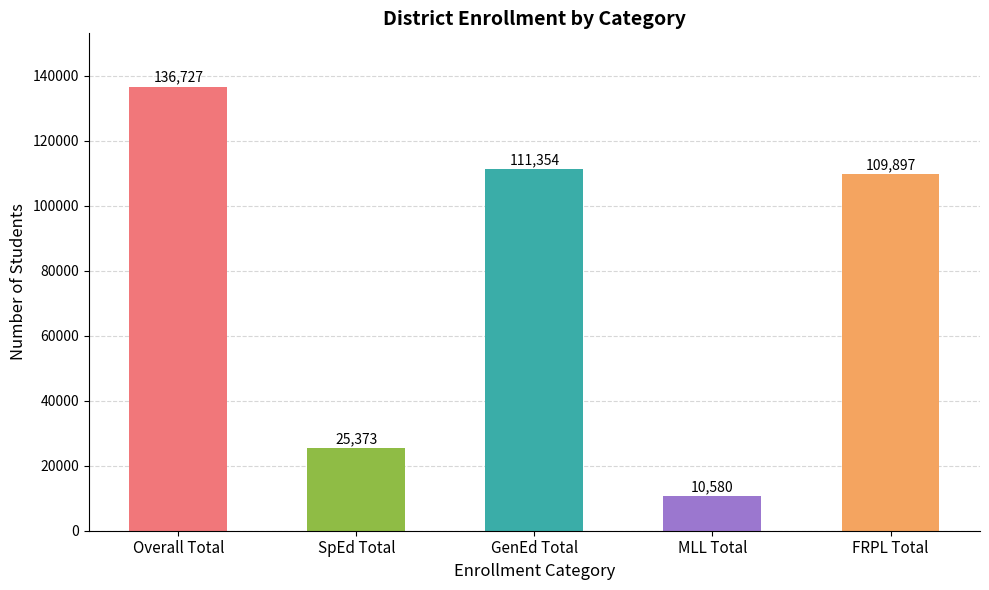

What value does the data have at MLL Total, to the nearest 50?

10600